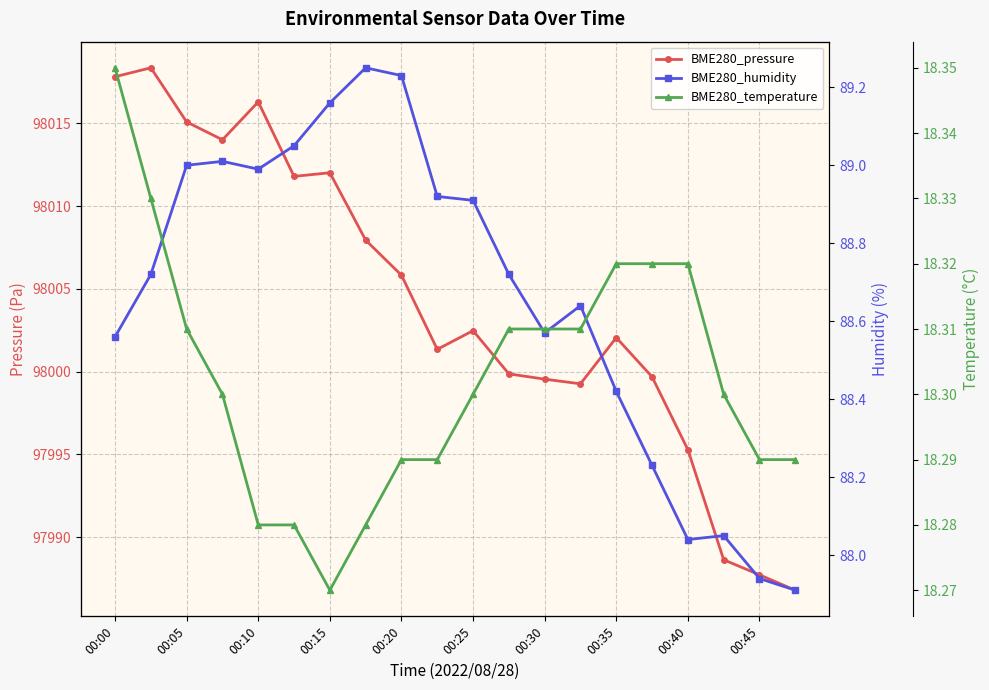

What is the spread (max minus min) of values at 00:45?

97969.4